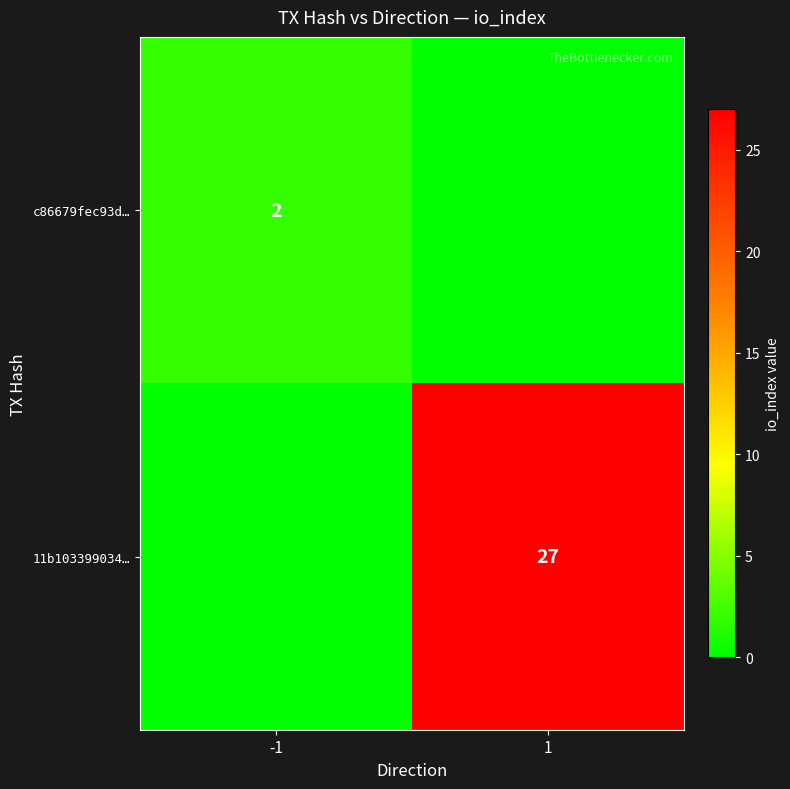

The c86679fec93d… series shows 2 at -1. True or false?

True